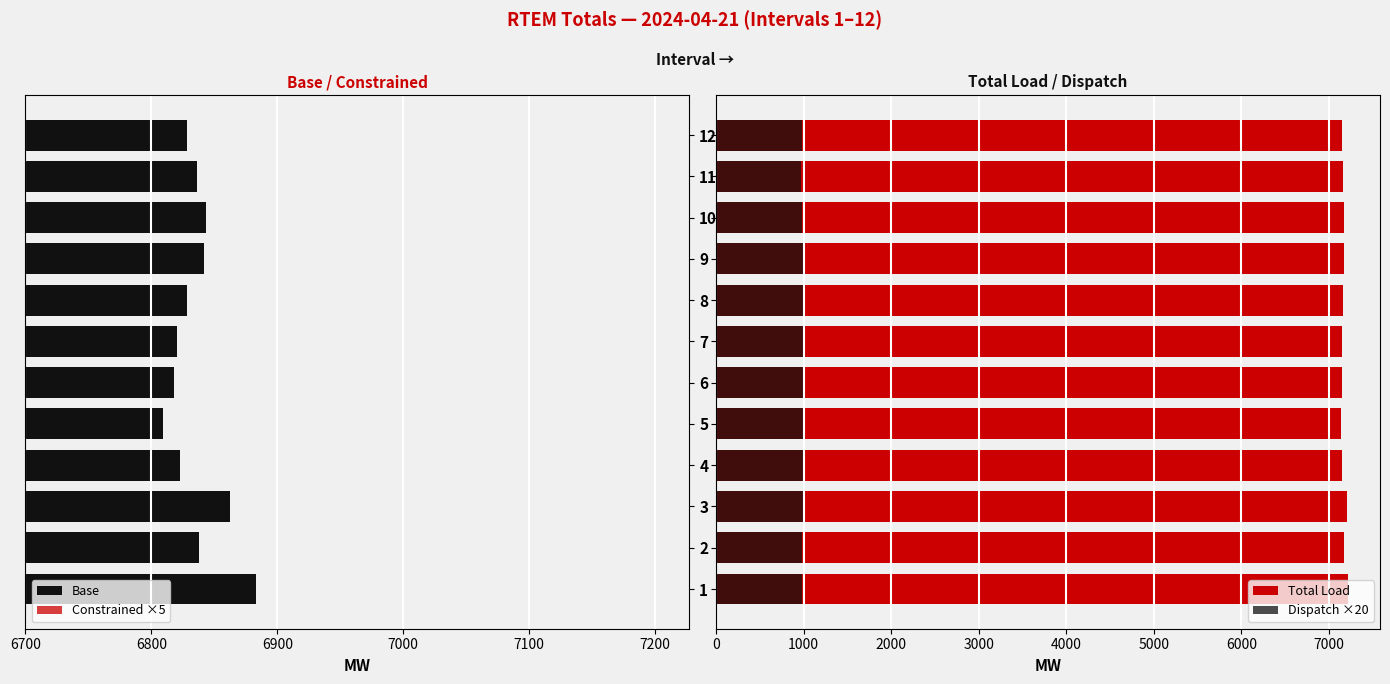

Is it true that Constrained ×5 equals 120.5 at 3?

True